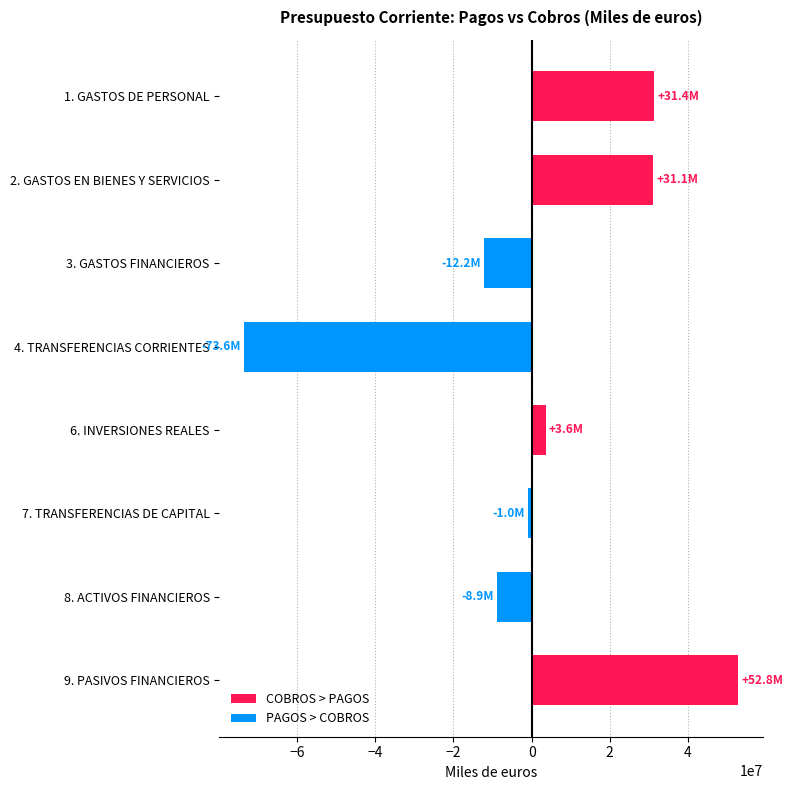

What is the label of the 8th bar from the right?

1. GASTOS DE PERSONAL